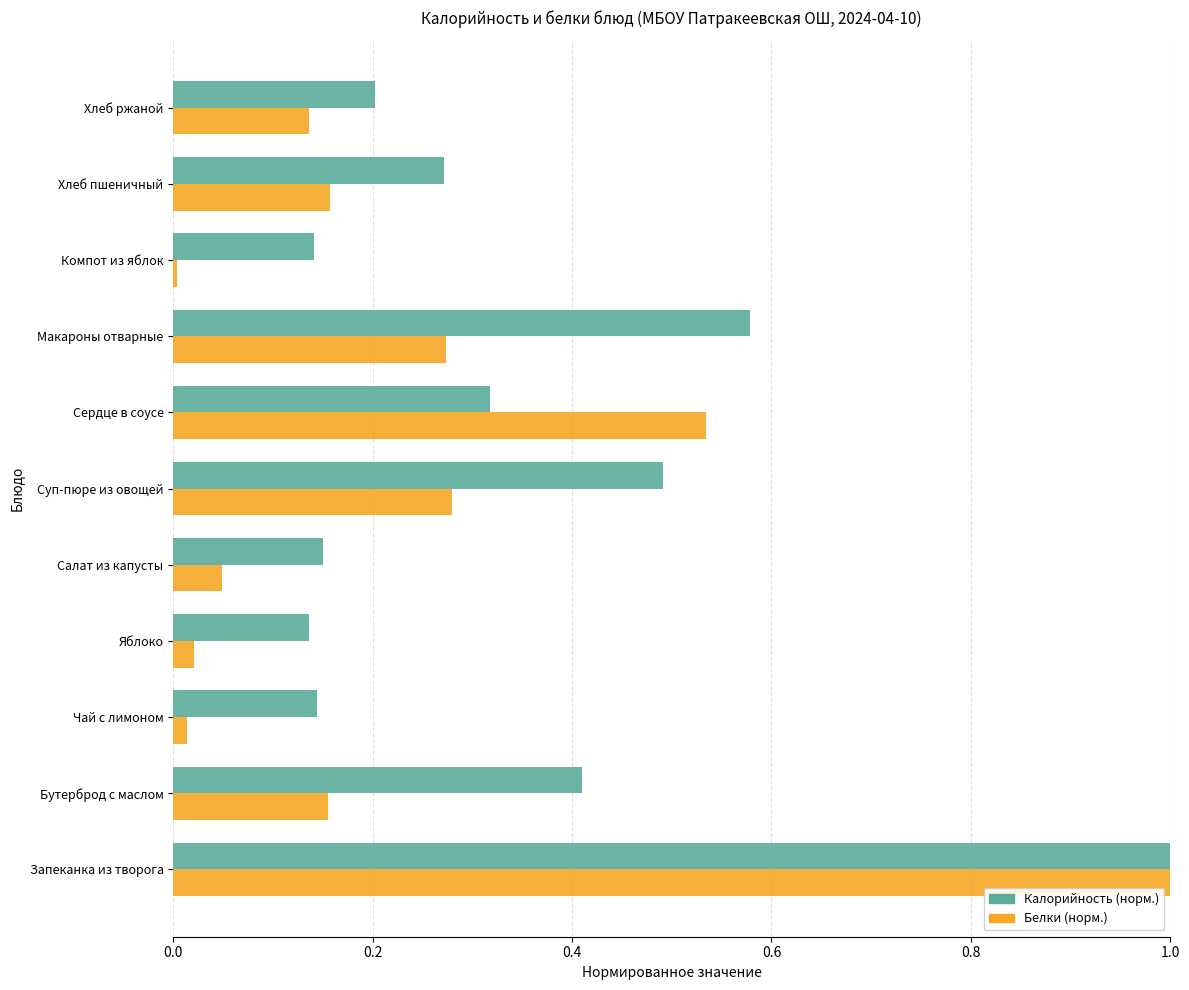

List the series in order of their overall mean, lowest first.

Белки (норм.), Калорийность (норм.)